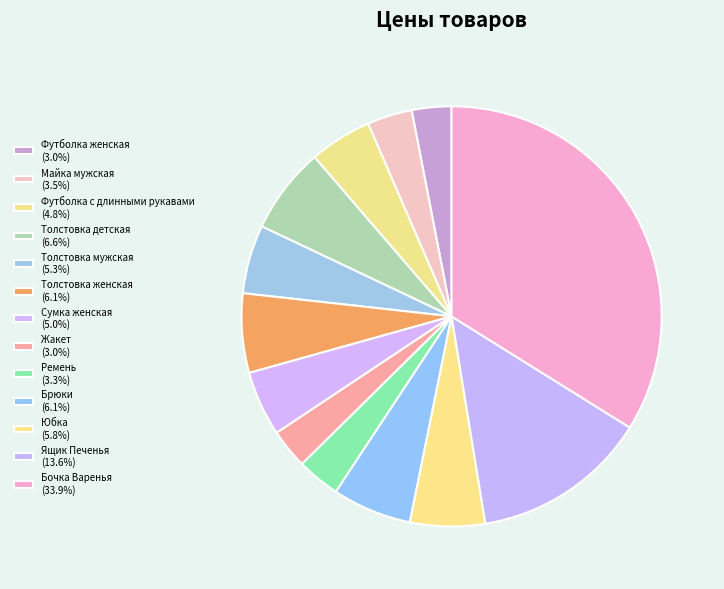

To the nearest percent, what is the combined percentage of Ремень and Футболка женская?

6%